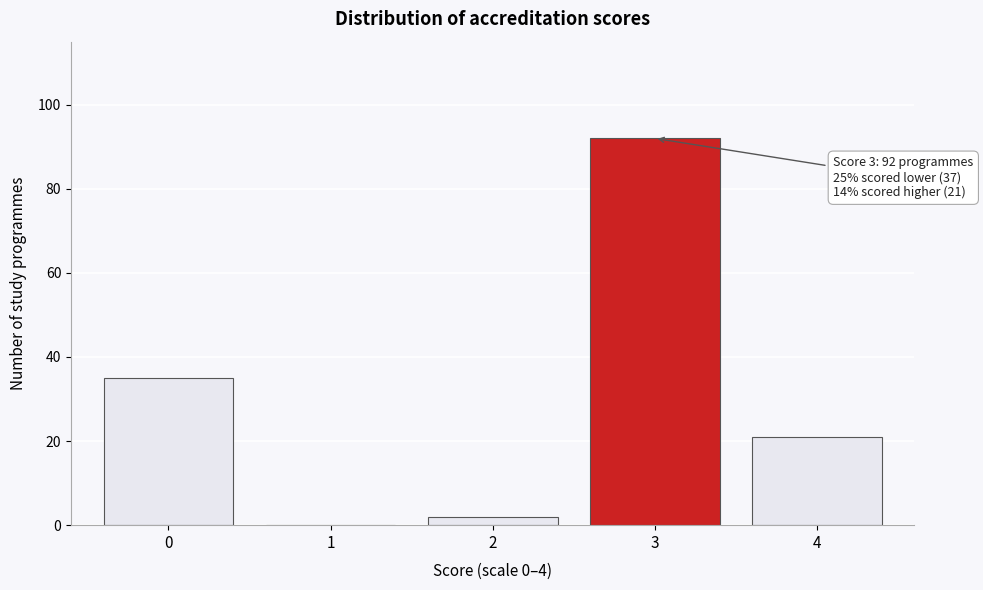

Reading left to right, what are all the values shown in this chart?

0=35	1=0	2=2	3=92	4=21